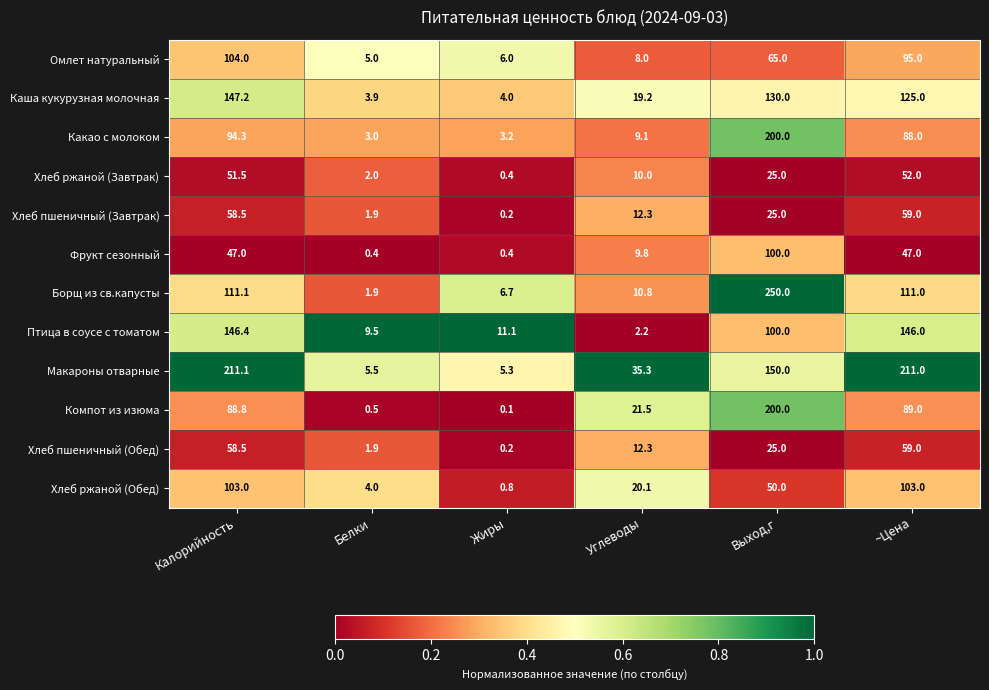

What is the difference between the highest and lowest values at Выход,г?

225.0